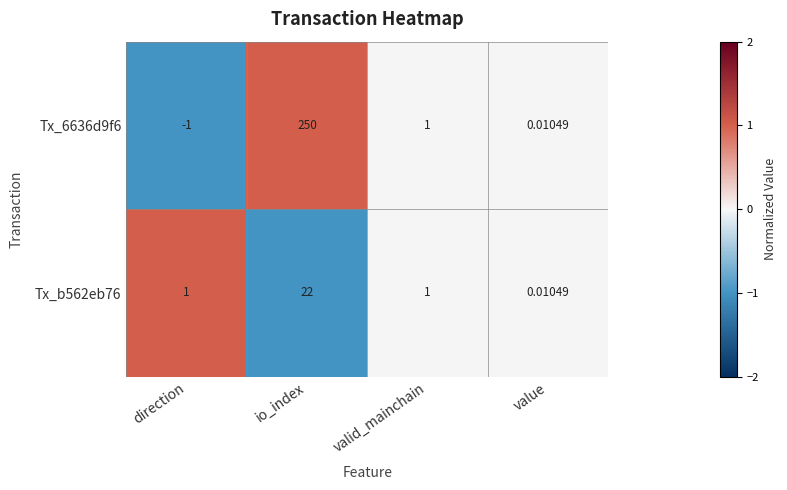

Where is Tx_6636d9f6 nearest to the value 124?

valid_mainchain